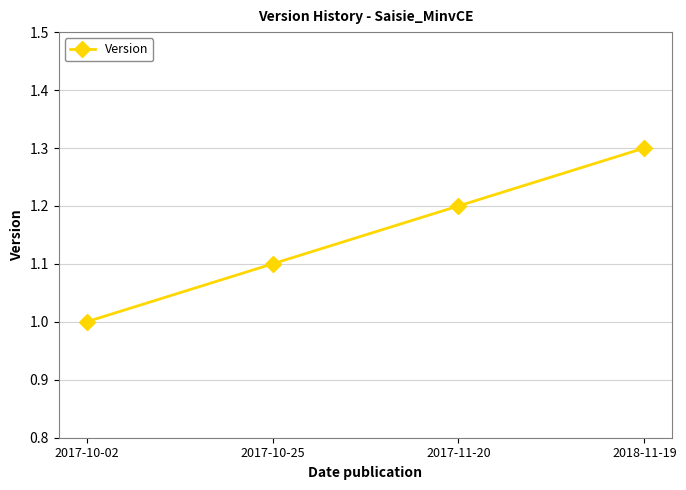

How many series are shown in this chart?

1